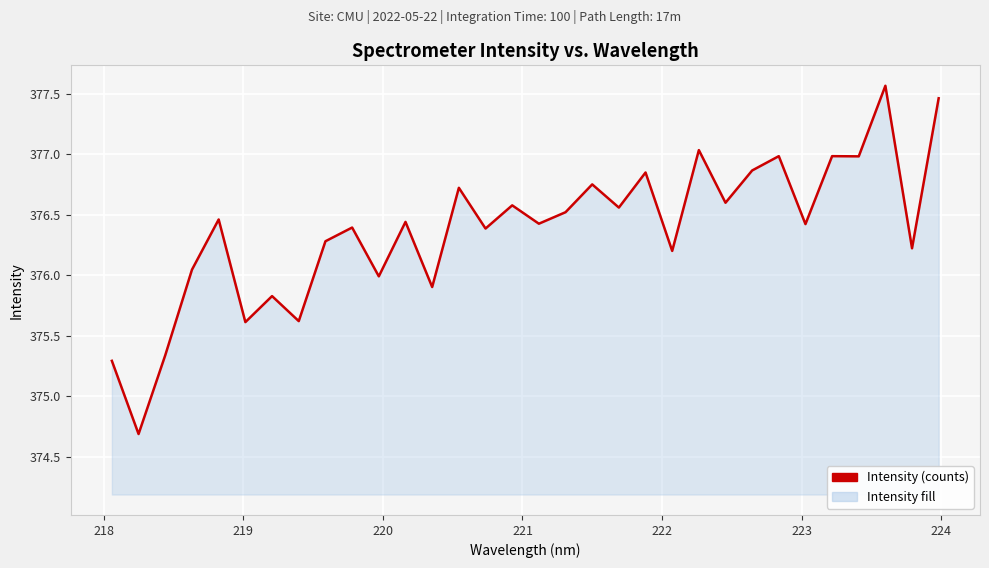

What is the minimum value shown in the chart?

374.7